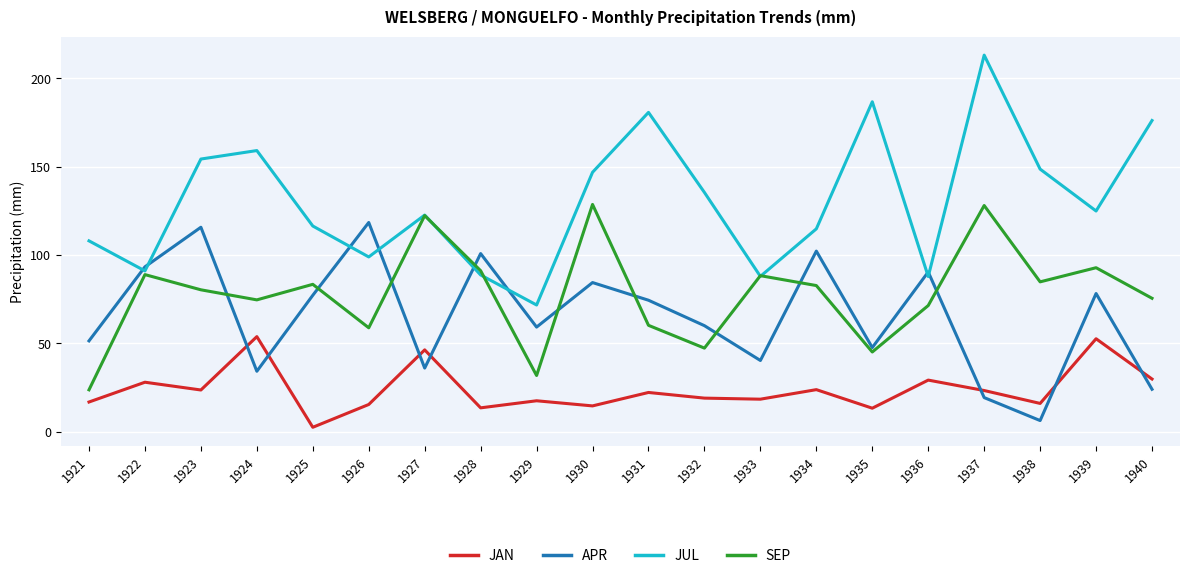

List the series in order of their peak value, lowest first.

JAN, APR, SEP, JUL